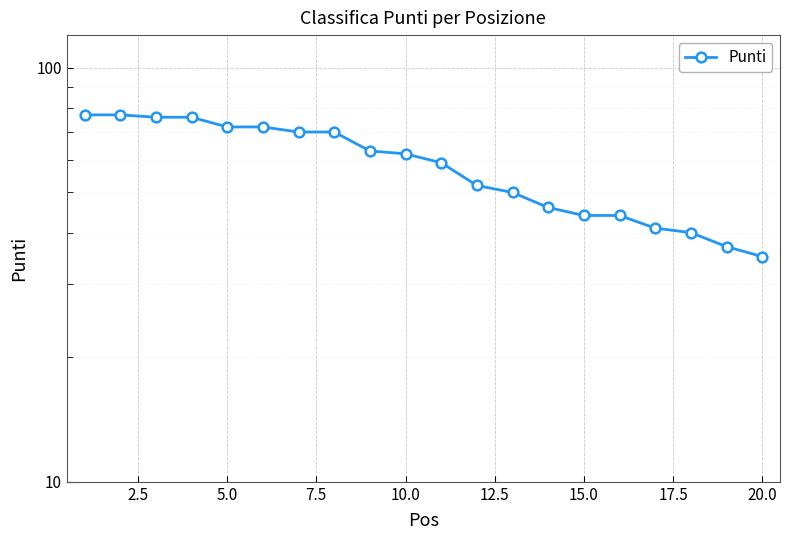

True or false: the data shows 61 at 15.

False